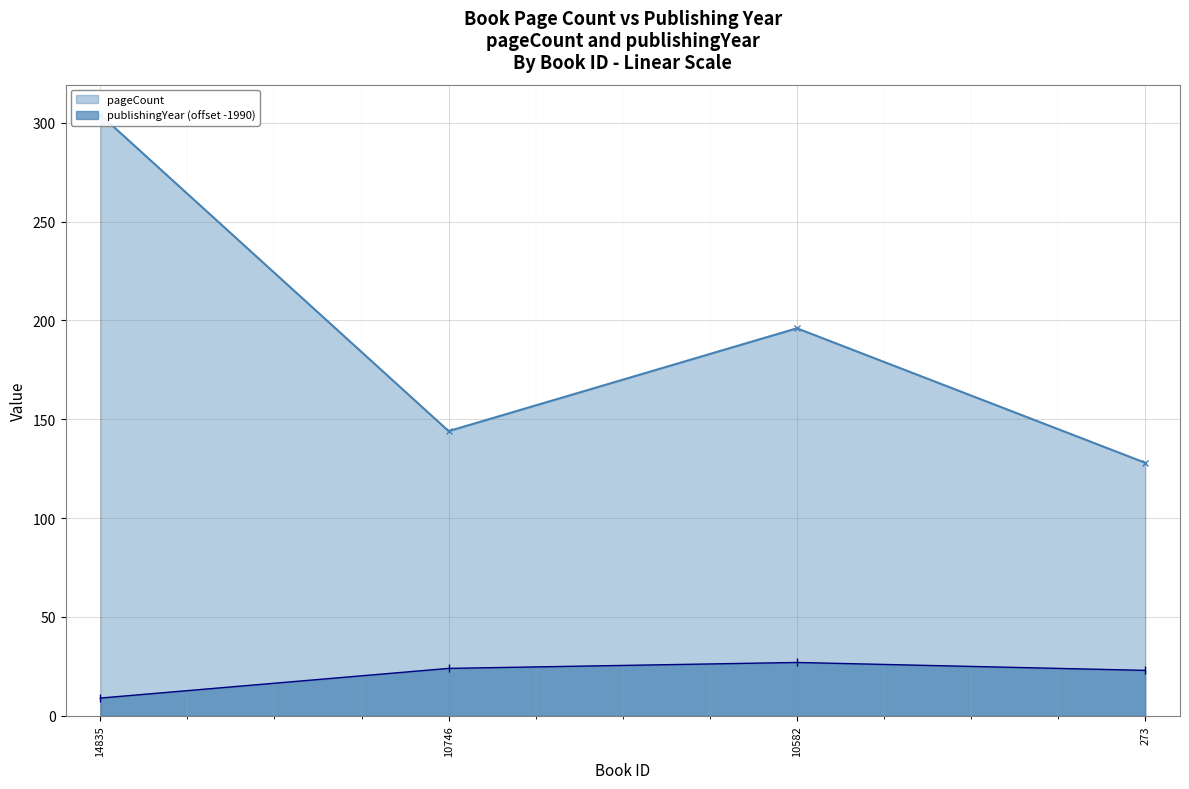

Which series changed the most between 10746 and 273?

pageCount